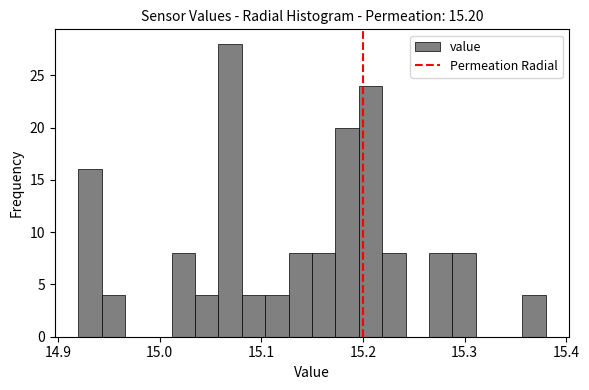

Around what value on the x-axis is the tallest bar? Give the approximate position of its centre, as read against the axis.

15.07